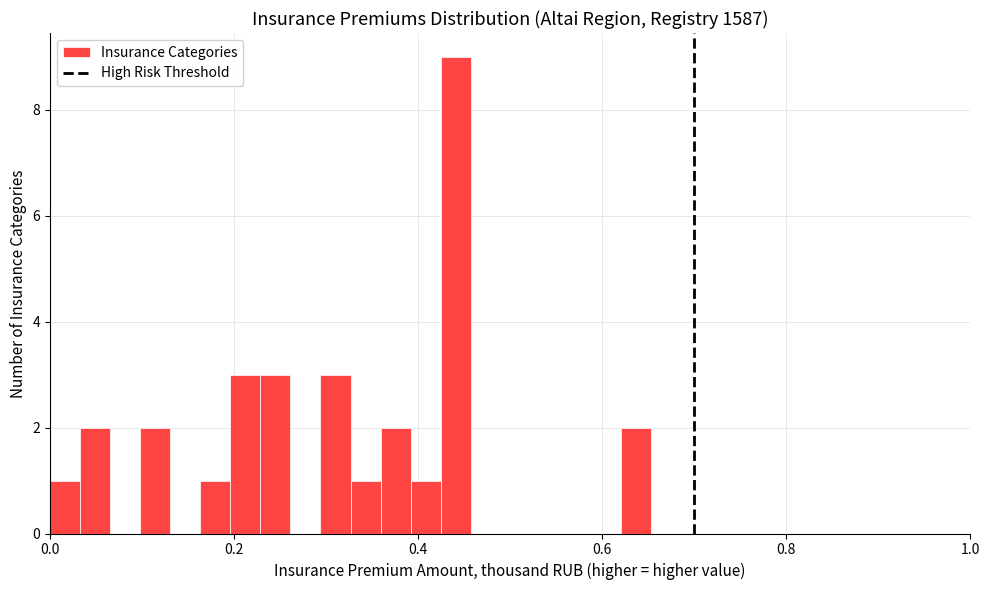

Read against the x-axis, roughly where is the centre of the tallest bar?

0.44